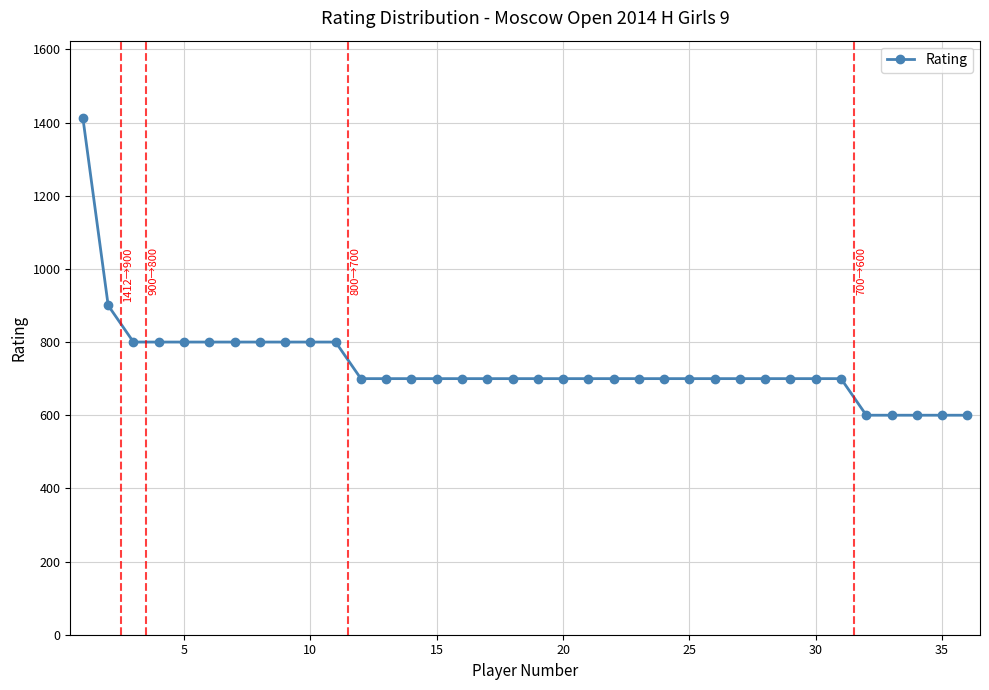

What is the minimum value shown in the chart?

600